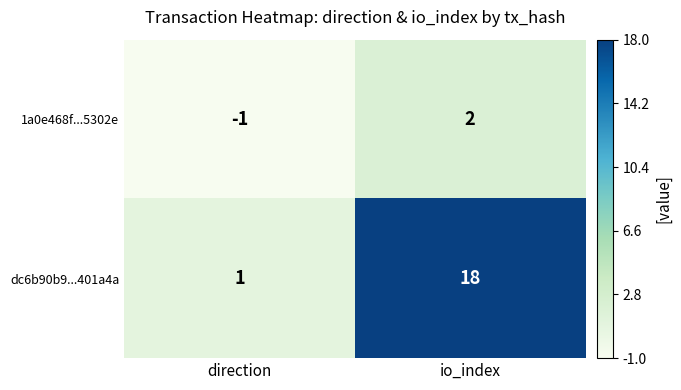

Is it true that dc6b90b9...401a4a equals 28 at io_index?

False